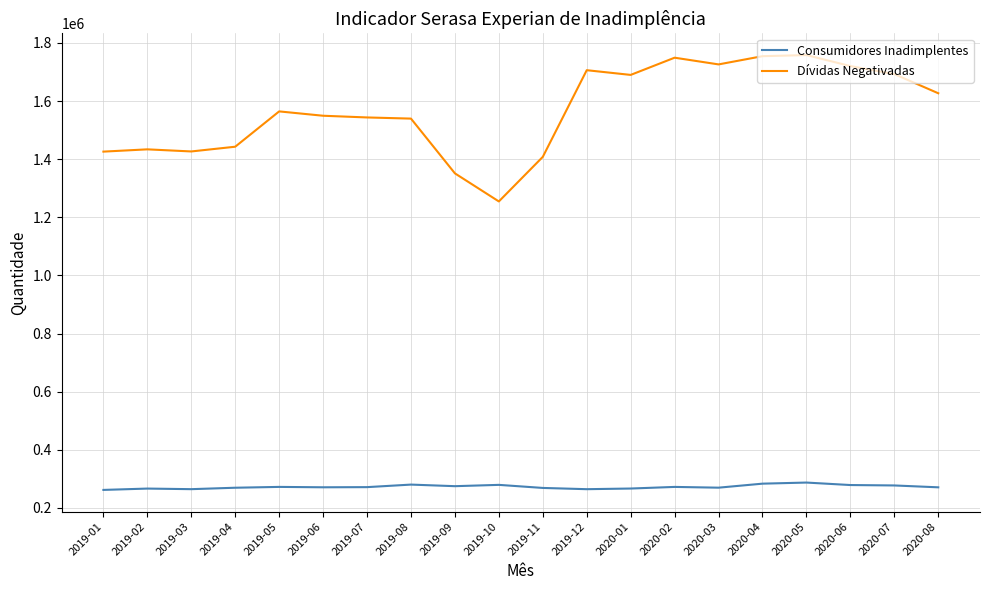

In Consumidores Inadimplentes, how many points are lower than both neighbors (excluding endpoints)?

5